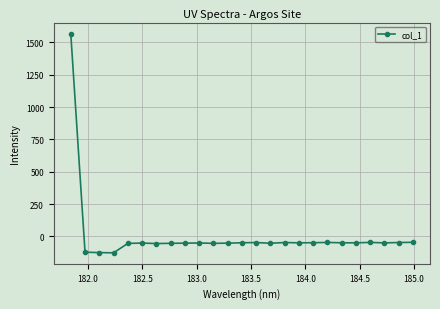

What is the value of the 19th point from the left?

-47.3